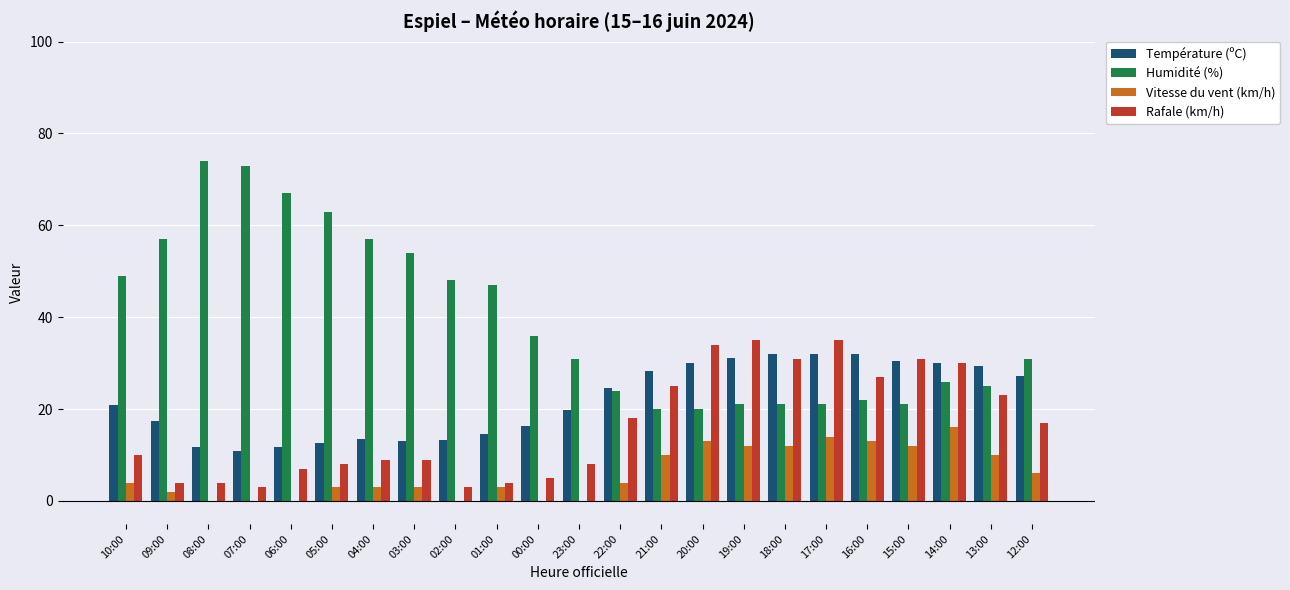

Which series has the largest range (max minus min)?

Humidité (%)